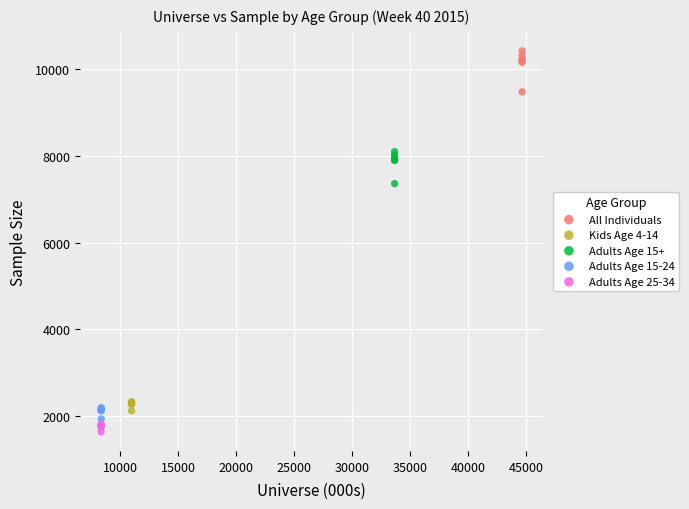

Which series reaches the maximum Y coordinate?

All Individuals